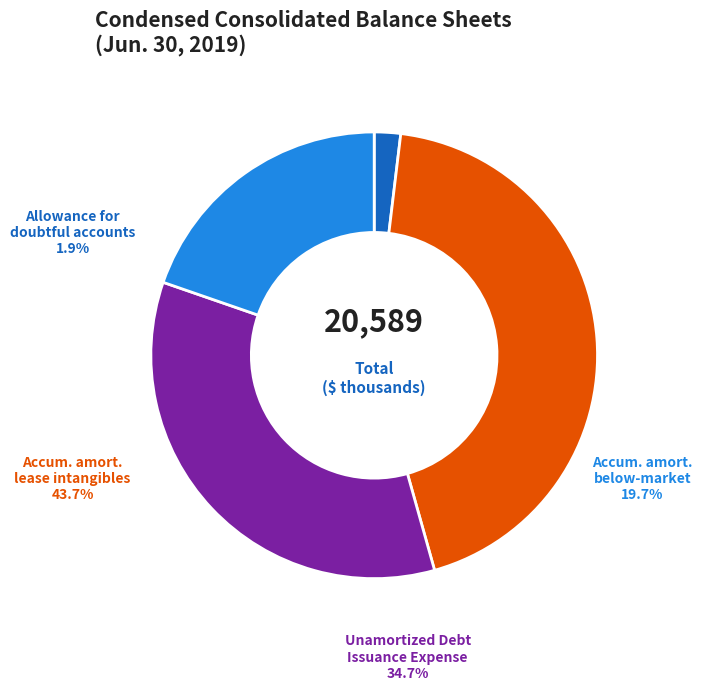

What is the smallest slice in the pie chart?

Allowance for doubtful accounts